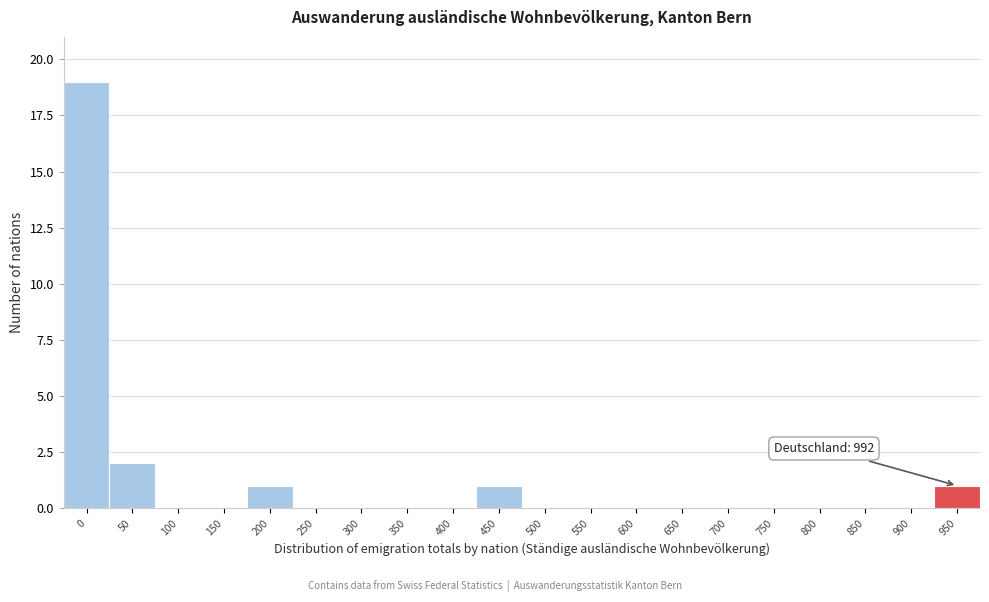

Reading left to right, what are all the values shown in this chart?

0=19	50=2	100=0	150=0	200=1	250=0	300=0	350=0	400=0	450=1	500=0	550=0	600=0	650=0	700=0	750=0	800=0	850=0	900=0	950=1